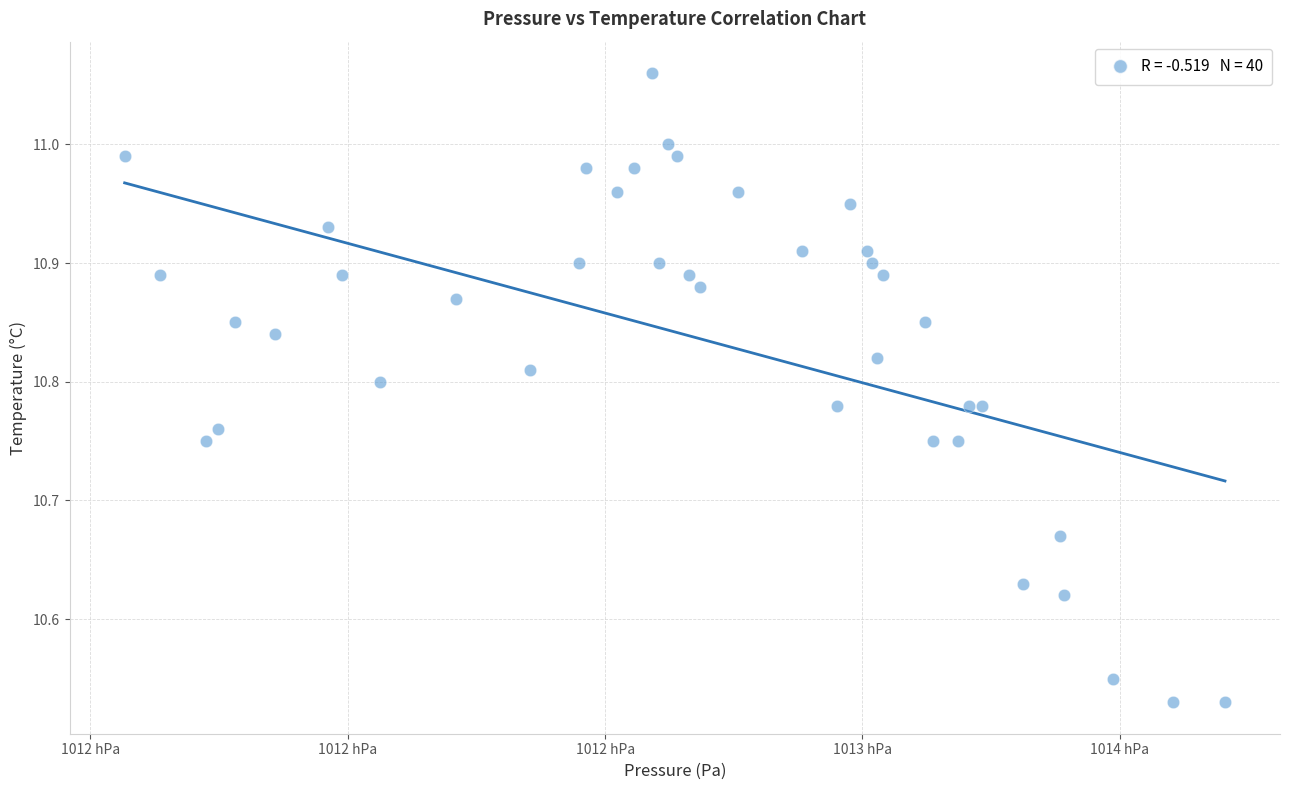

What is the range of X values (max minus min)?

213.8